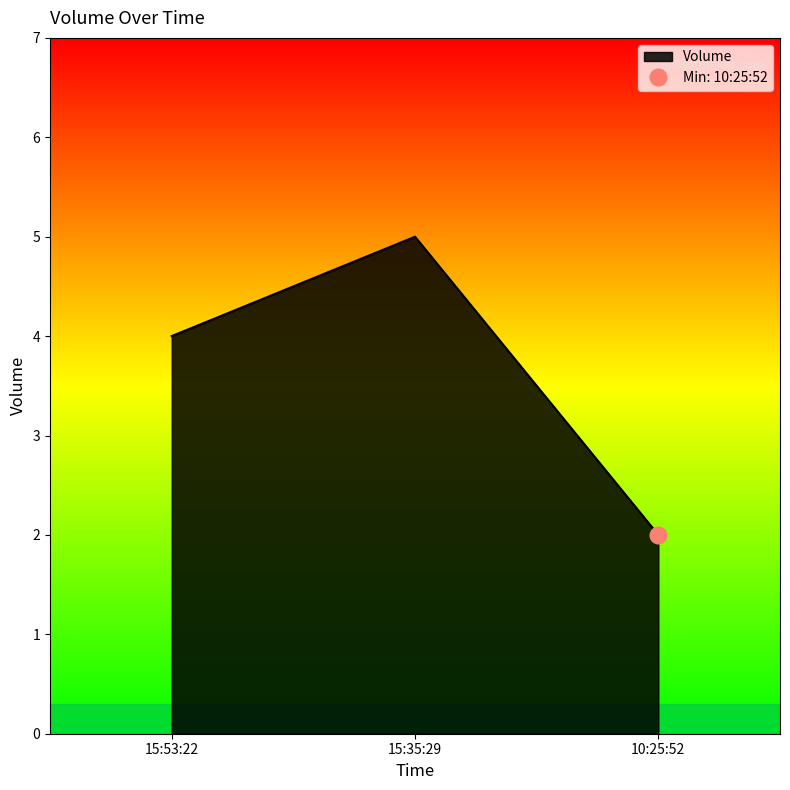

The chart shows a value of 3 at 10:25:52. True or false?

False